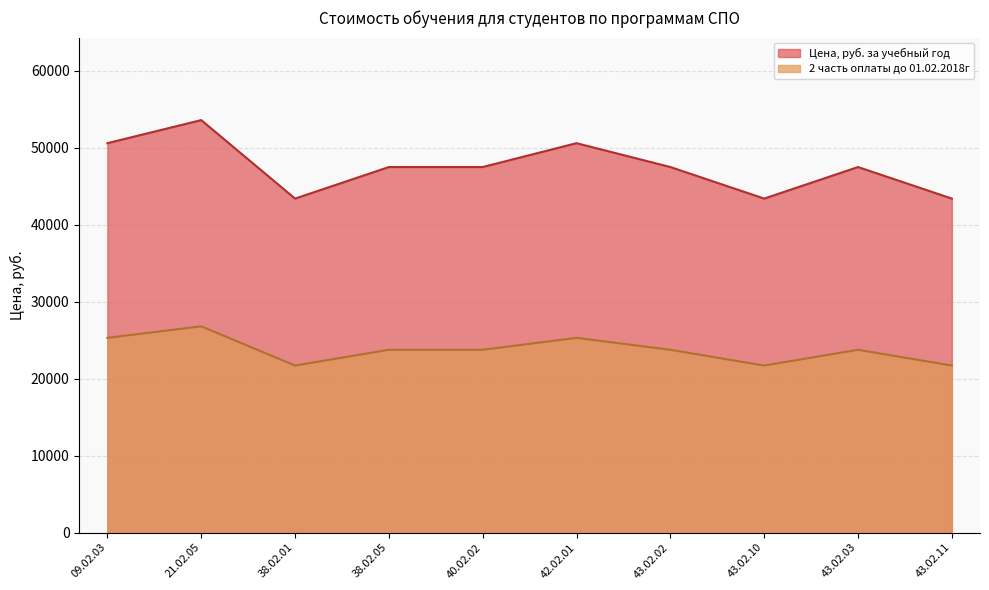

At which category does Цена, руб. за учебный год reach its first local valley?

38.02.01